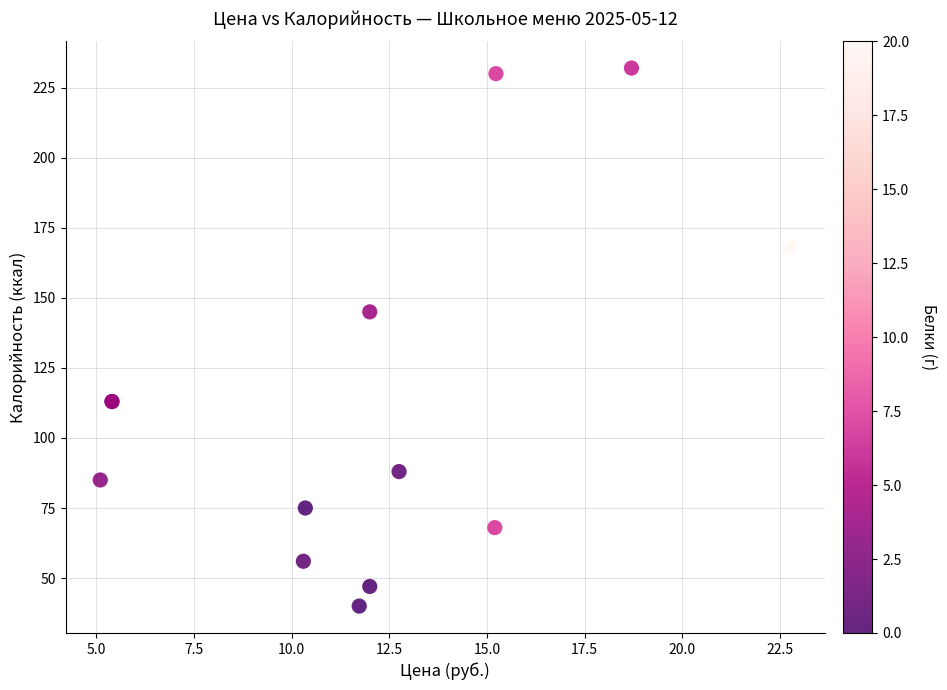

What Y value in the scatter plot is closest to 136?

145